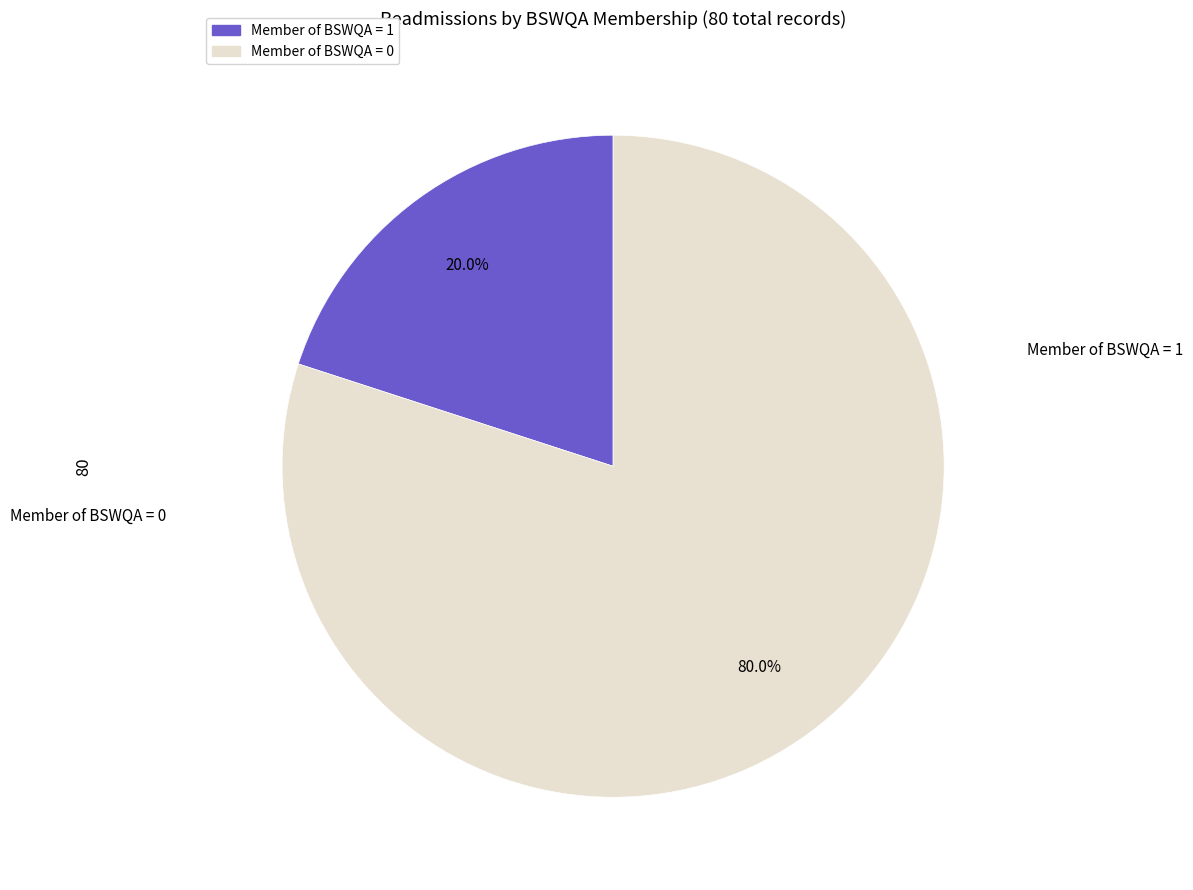

What is the ratio of the value at Member of BSWQA = 0 to the value at Member of BSWQA = 1?

4.0